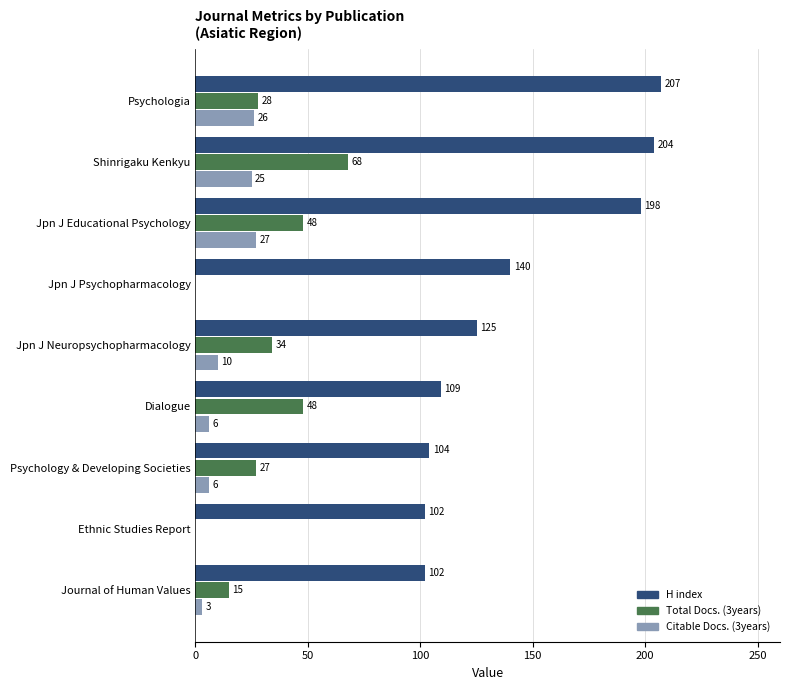

At which label does Total Docs. (3years) reach its peak?

Shinrigaku Kenkyu